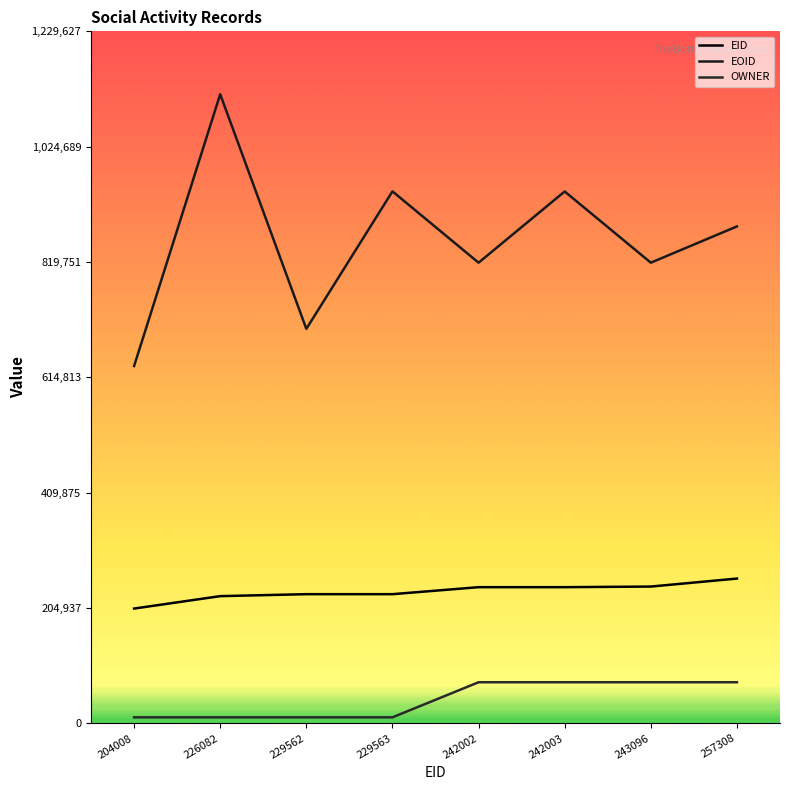

Which category has the highest value in the EID series?

257308